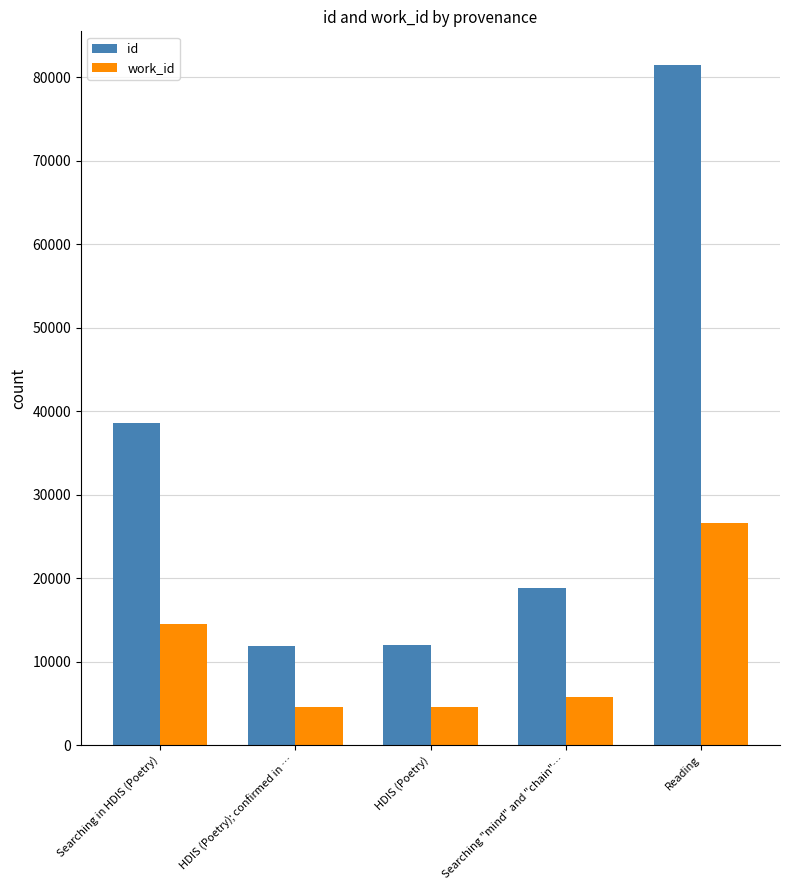

Is it true that work_id equals 26545 at Reading?

True